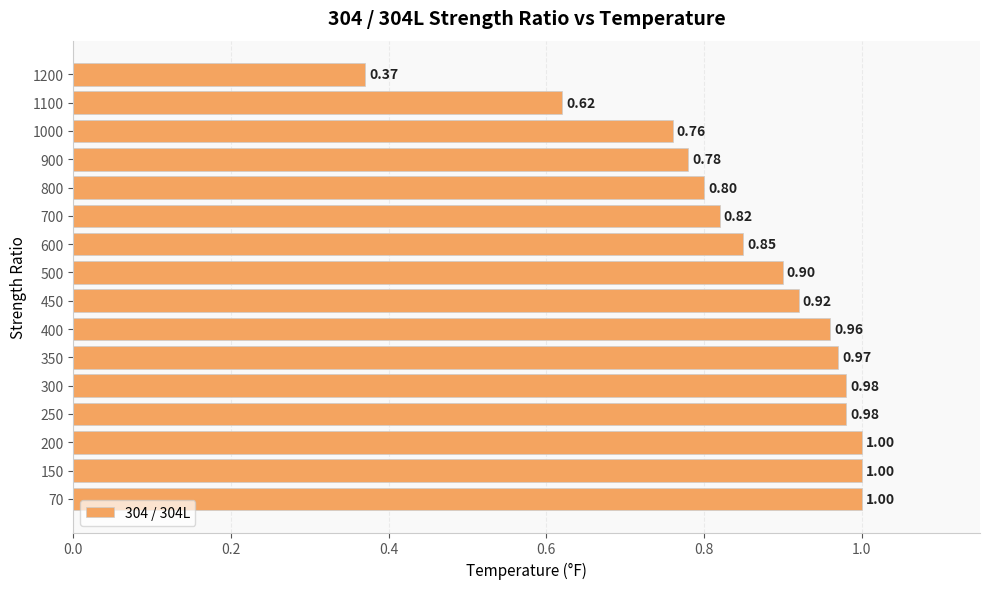

At which label is the value closest to 0?

1200